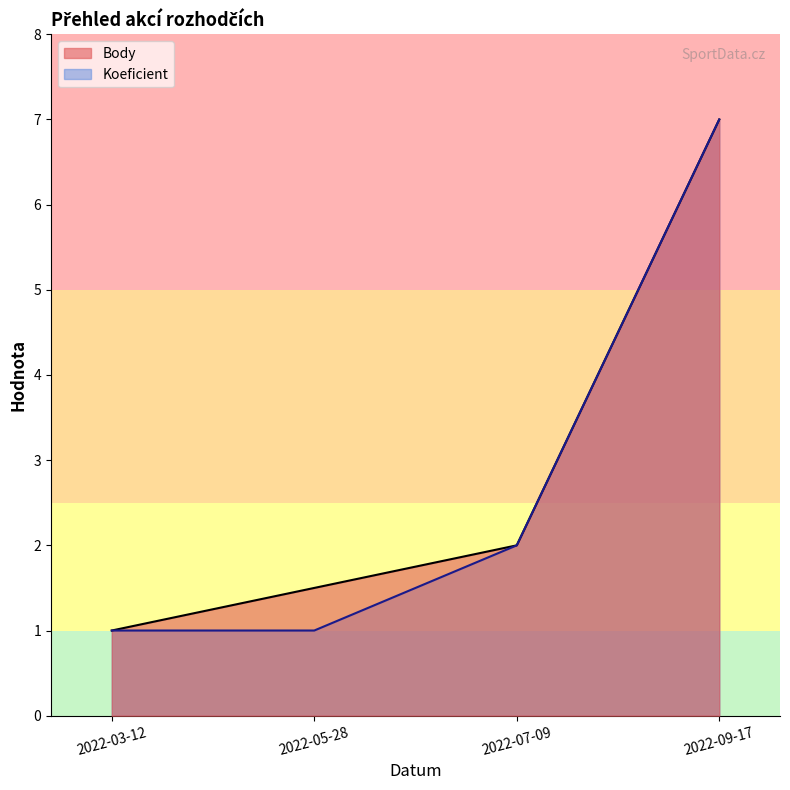

Rank the series at 2022-03-12 from lowest to highest value.

Body, Koeficient